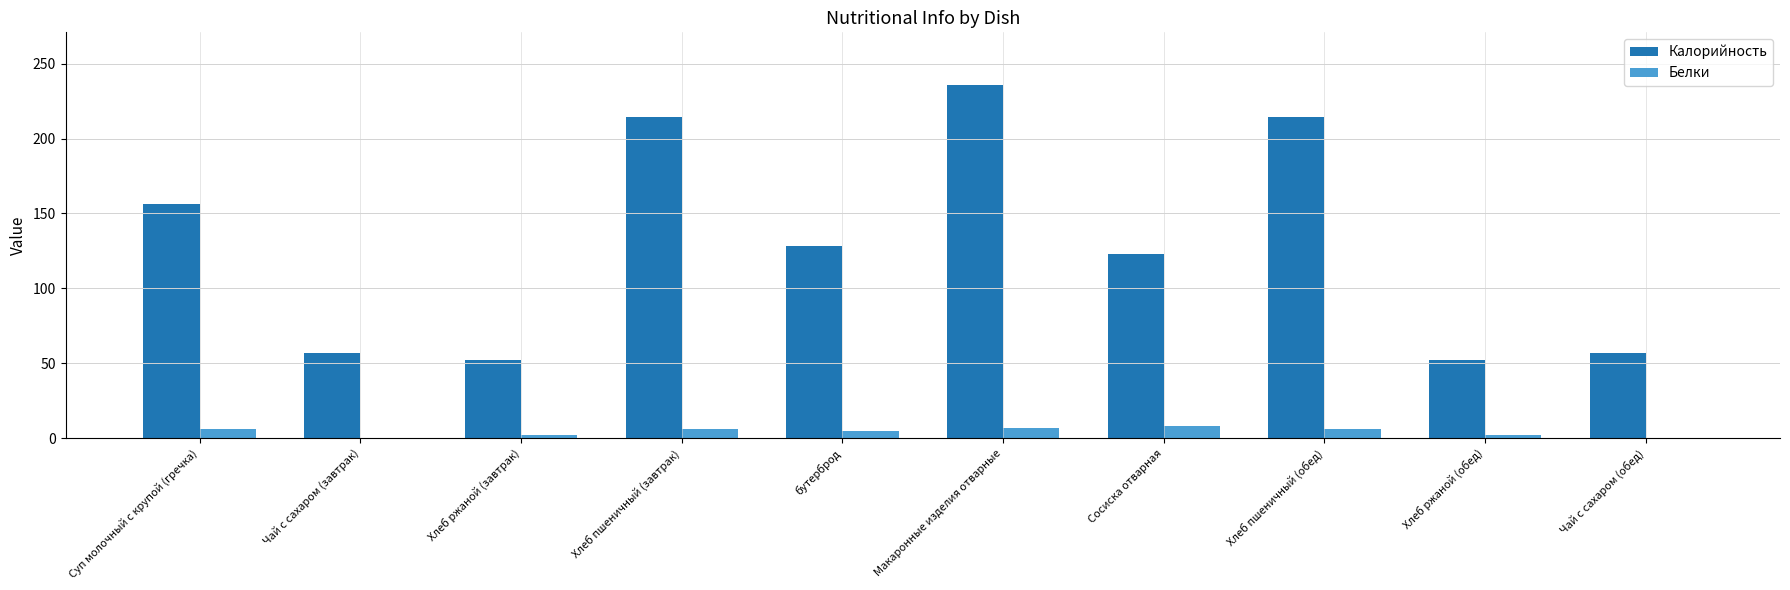

What is the approximate value of Белки at Хлеб пшеничный (завтрак)?

6.1